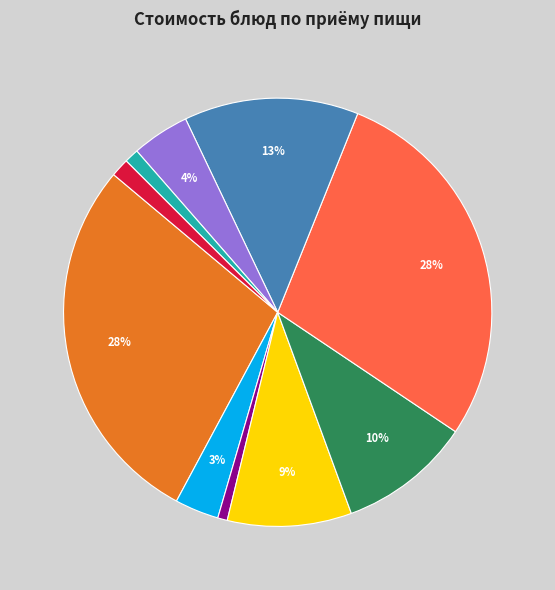

To the nearest percent, what is the difference between the largest and smallest slice percentages?

28%